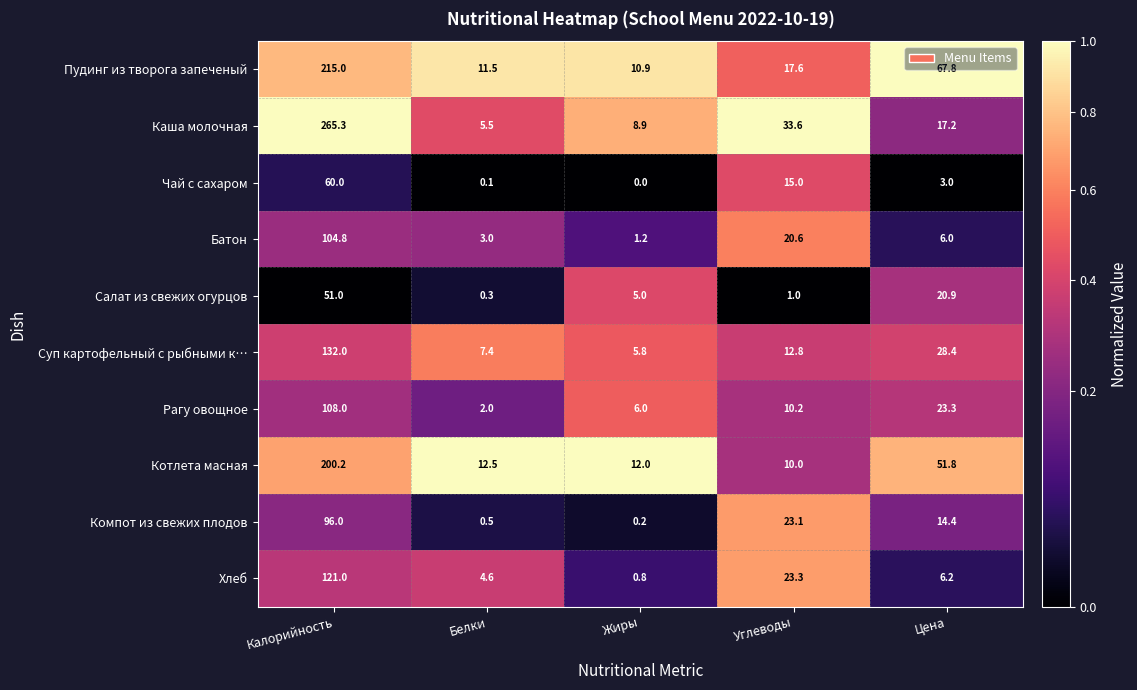

Which series has the largest total across all categories?

Каша молочная